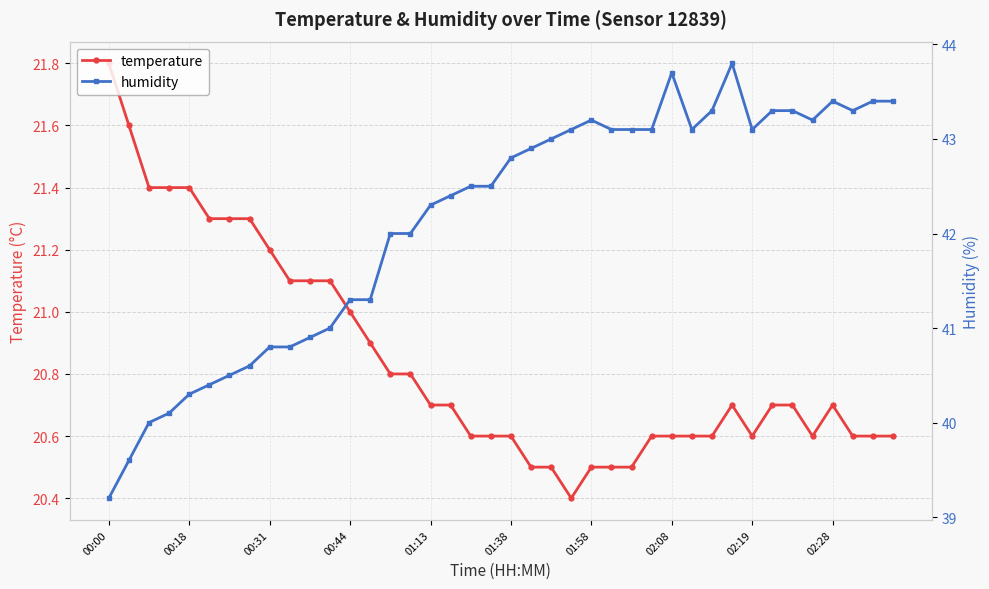

The value of humidity at 15 is 71.5. True or false?

False